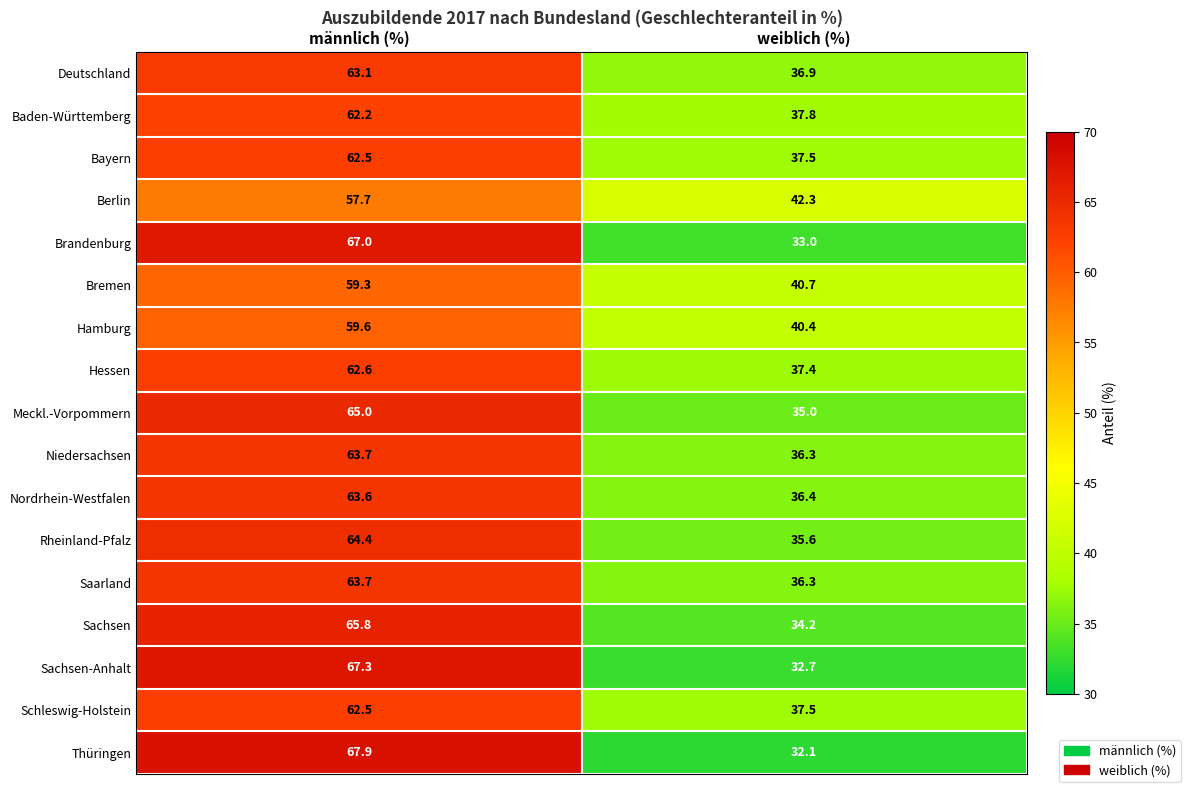

Is it true that Deutschland equals 64.9 at weiblich (%)?

False